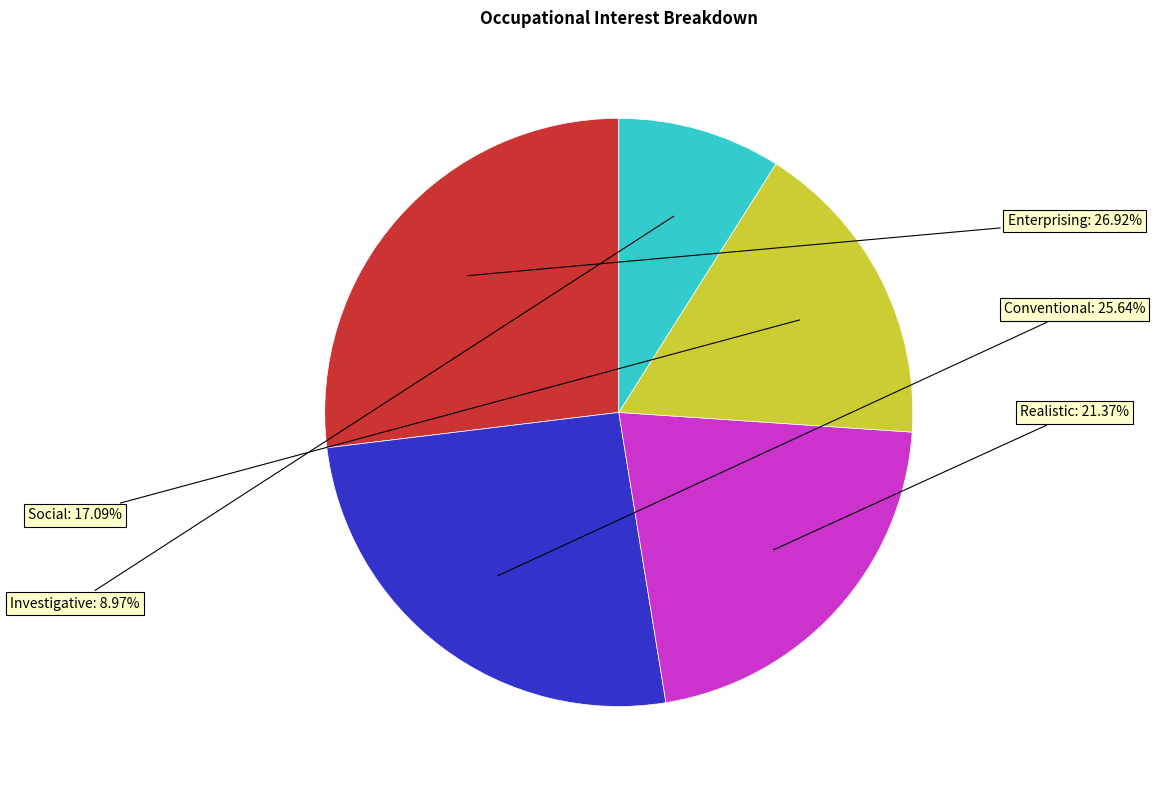

Is there a majority slice in this chart?

No